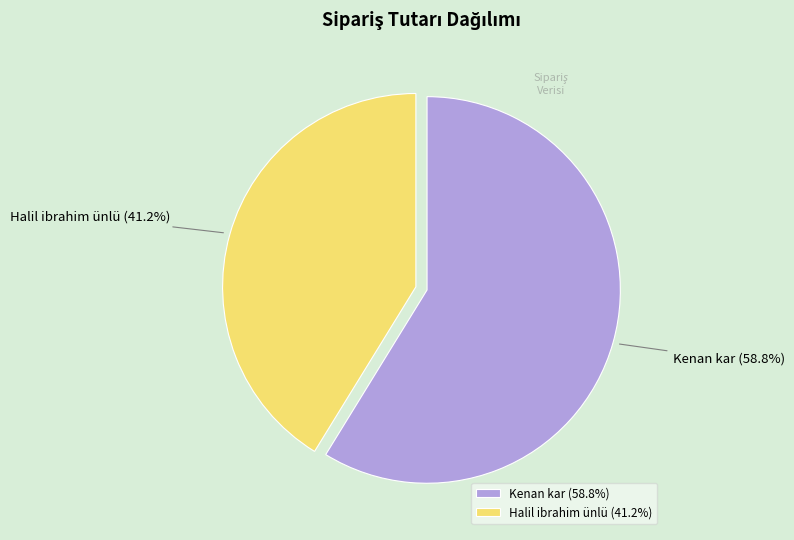

Which slice is the largest?

Kenan kar